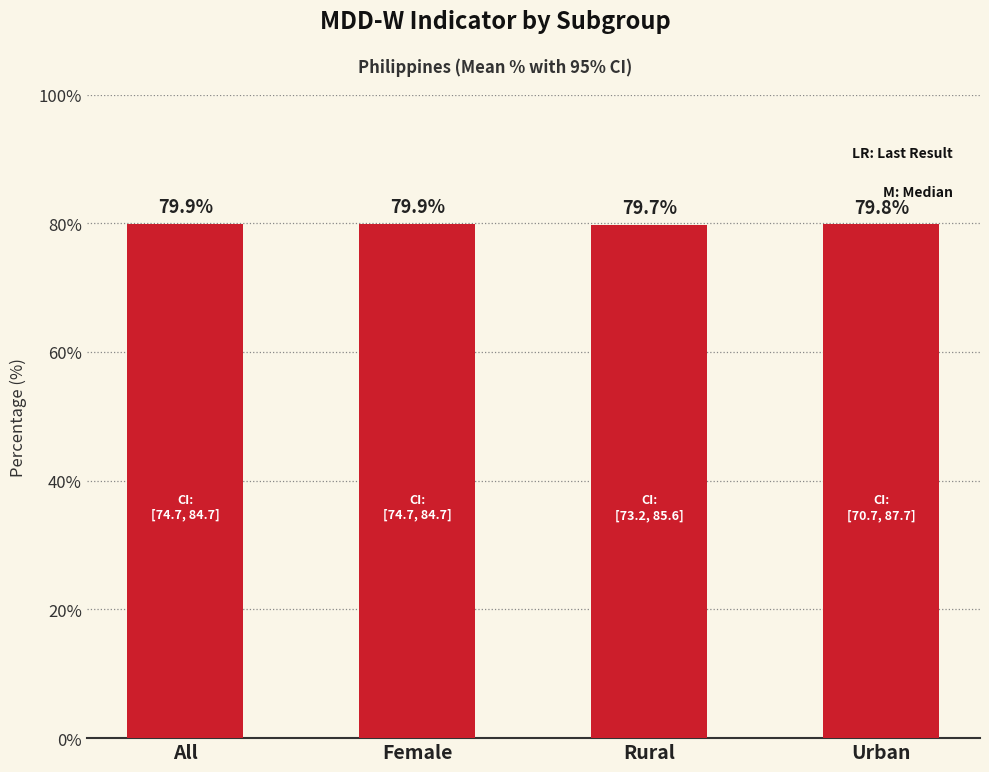

What is the ratio of the value at Urban to the value at Rural?

1.0